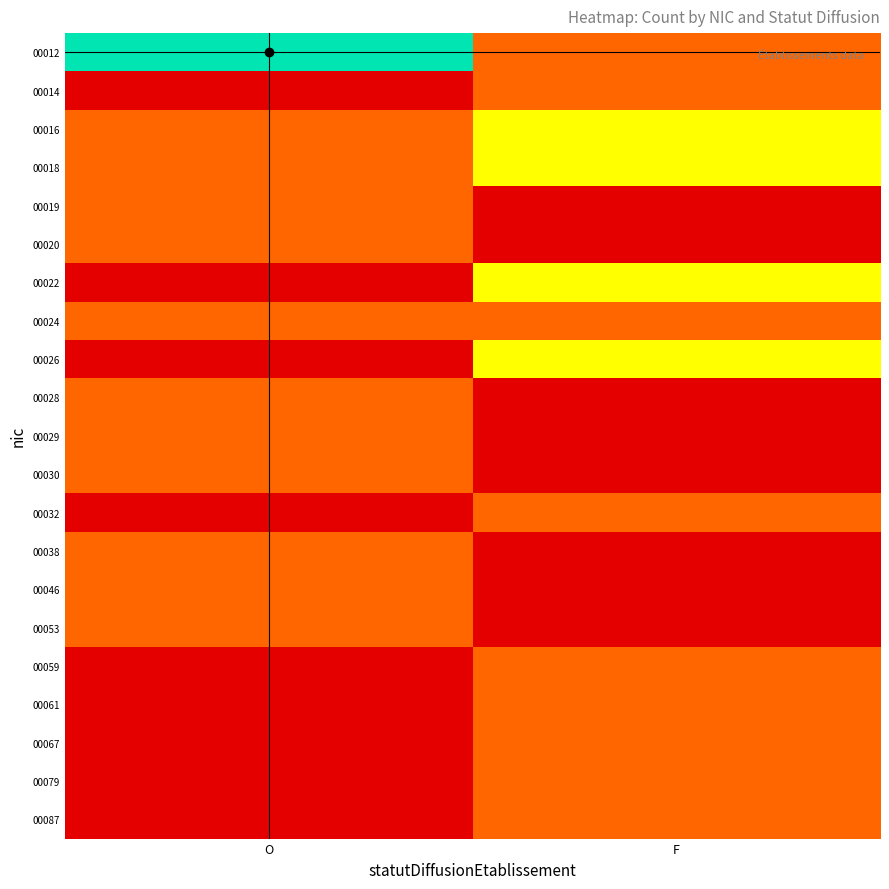

Reading left to right, list all the values displayed in this chart.

00012: O=3	F=1
00014: O=0	F=1
00016: O=1	F=2
00018: O=1	F=2
00019: O=1	F=0
00020: O=1	F=0
00022: O=0	F=2
00024: O=1	F=1
00026: O=0	F=2
00028: O=1	F=0
00029: O=1	F=0
00030: O=1	F=0
00032: O=0	F=1
00038: O=1	F=0
00046: O=1	F=0
00053: O=1	F=0
00059: O=0	F=1
00061: O=0	F=1
00067: O=0	F=1
00079: O=0	F=1
00087: O=0	F=1